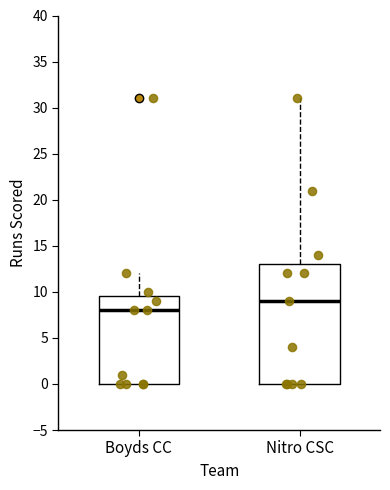

Where does the upper whisker of the box for Nitro CSC end on the y-axis? The values are not printed on the chart, so give them approximately, as read against the axis.

31.0